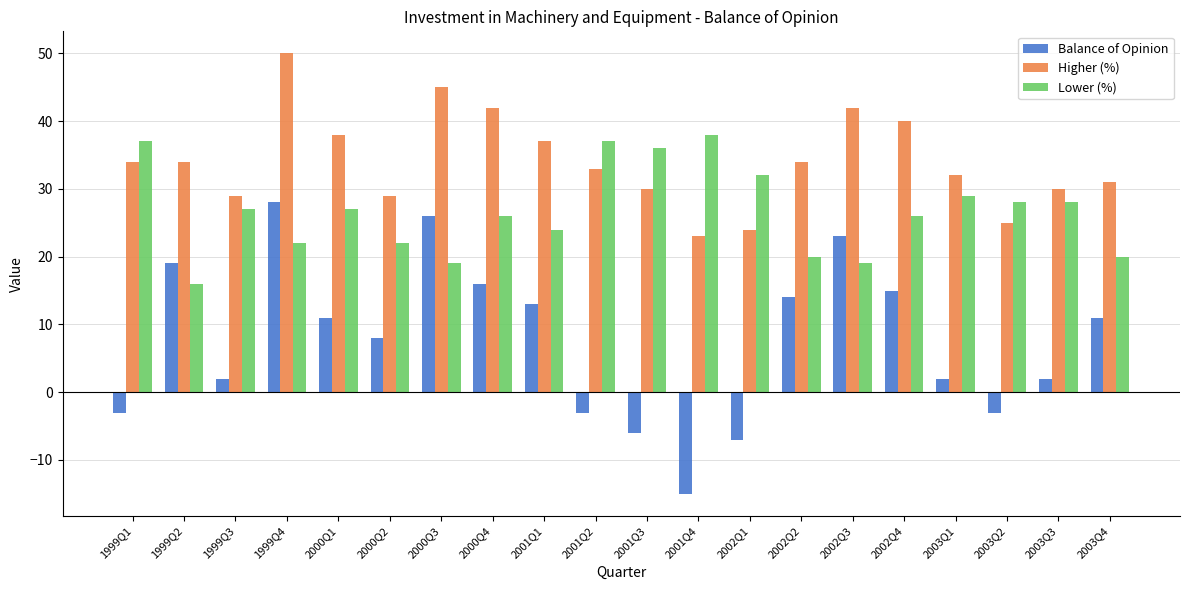

Reading right to left, list all the values displayed in this chart.

Balance of Opinion: 2003Q4=11	2003Q3=2	2003Q2=-3	2003Q1=2	2002Q4=15	2002Q3=23	2002Q2=14	2002Q1=-7	2001Q4=-15	2001Q3=-6	2001Q2=-3	2001Q1=13	2000Q4=16	2000Q3=26	2000Q2=8	2000Q1=11	1999Q4=28	1999Q3=2	1999Q2=19	1999Q1=-3
Higher (%): 2003Q4=31	2003Q3=30	2003Q2=25	2003Q1=32	2002Q4=40	2002Q3=42	2002Q2=34	2002Q1=24	2001Q4=23	2001Q3=30	2001Q2=33	2001Q1=37	2000Q4=42	2000Q3=45	2000Q2=29	2000Q1=38	1999Q4=50	1999Q3=29	1999Q2=34	1999Q1=34
Lower (%): 2003Q4=20	2003Q3=28	2003Q2=28	2003Q1=29	2002Q4=26	2002Q3=19	2002Q2=20	2002Q1=32	2001Q4=38	2001Q3=36	2001Q2=37	2001Q1=24	2000Q4=26	2000Q3=19	2000Q2=22	2000Q1=27	1999Q4=22	1999Q3=27	1999Q2=16	1999Q1=37